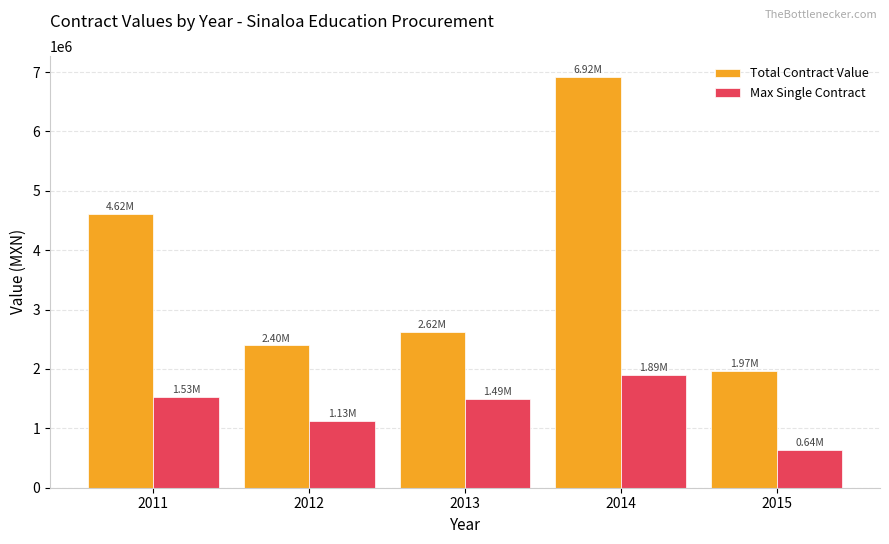

Is it true that Max Single Contract equals 1532058.8 at 2011?

True